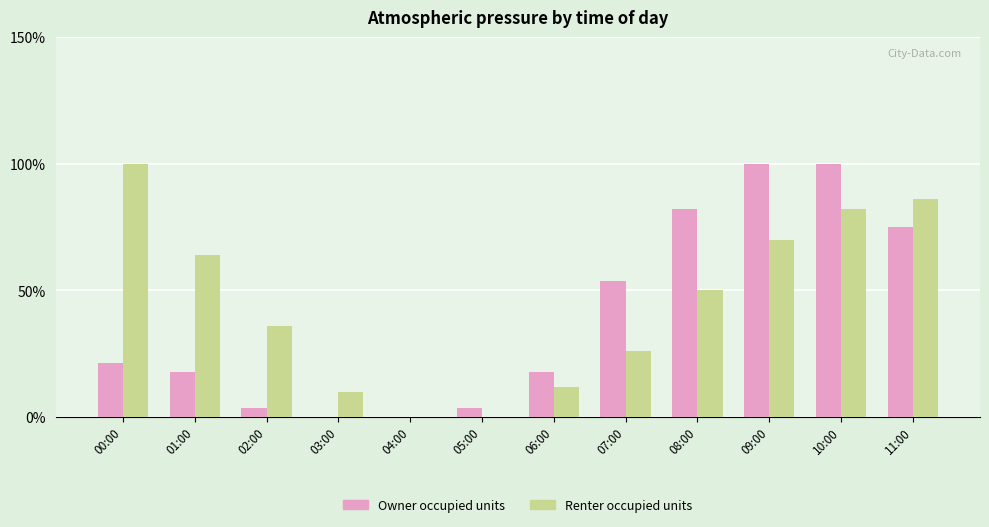

Is the value of Renter occupied units at 05:00 greater than the value of Owner occupied units at 02:00?

No